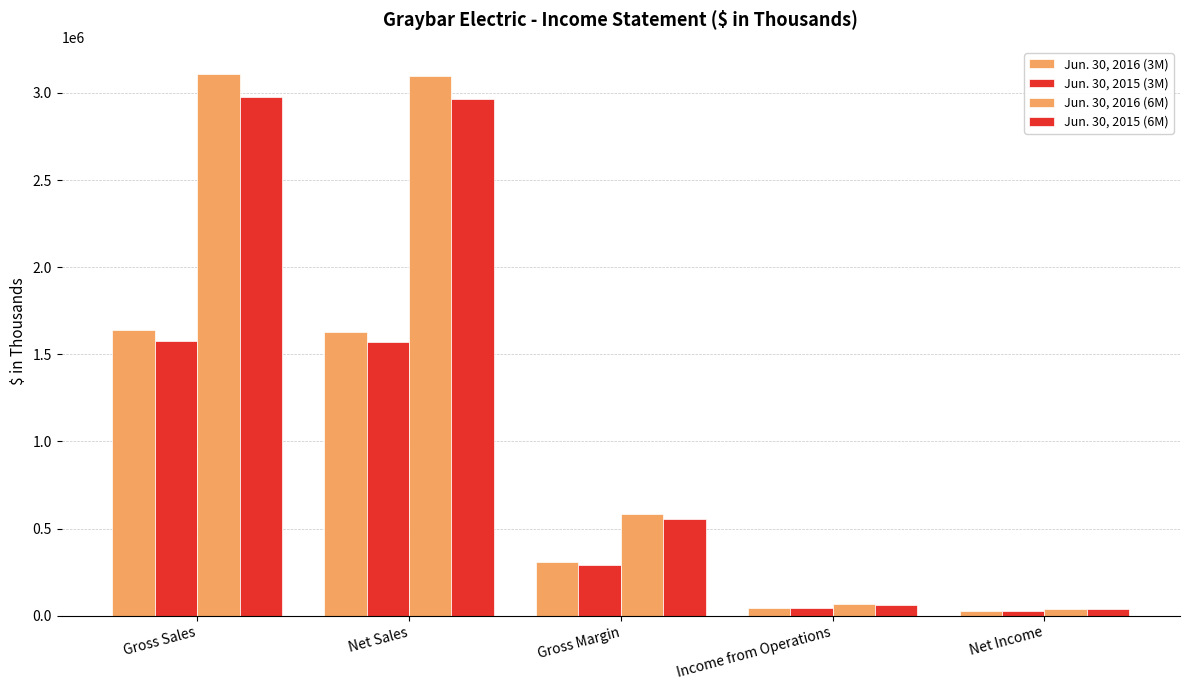

How many groups of bars are there?

5